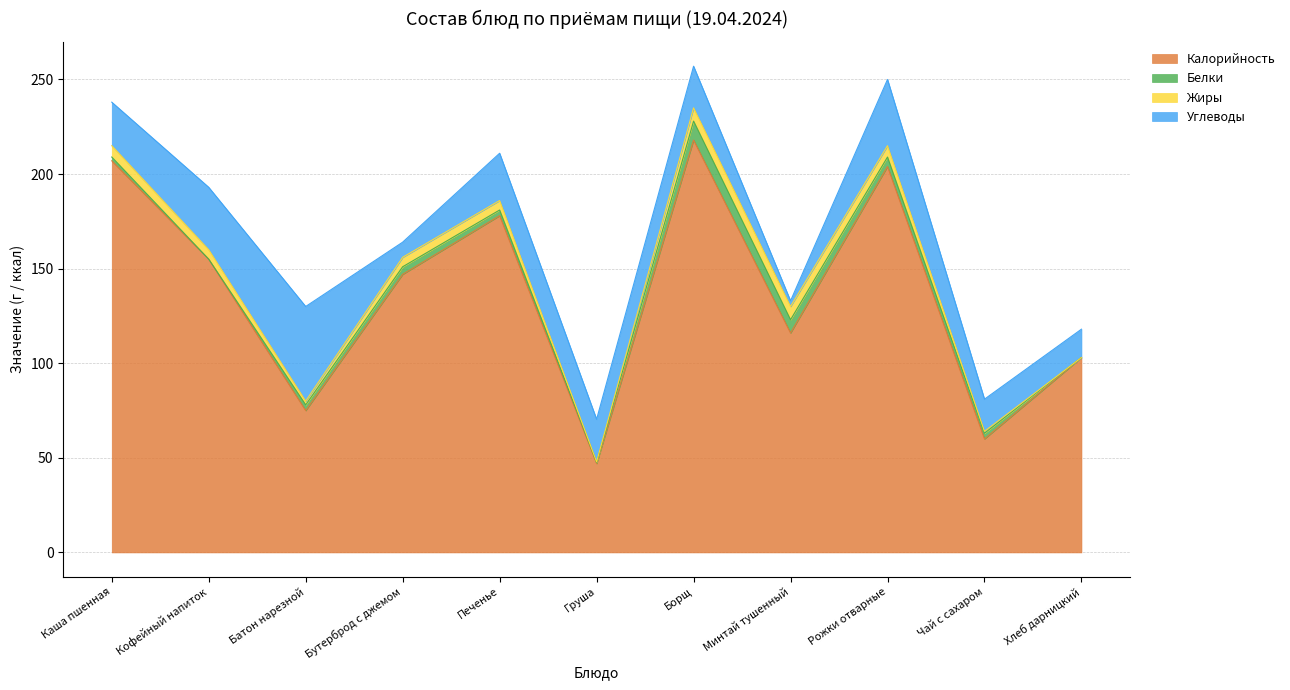

Which has a higher value, Хлеб дарницкий or Каша пшенная?

Каша пшенная